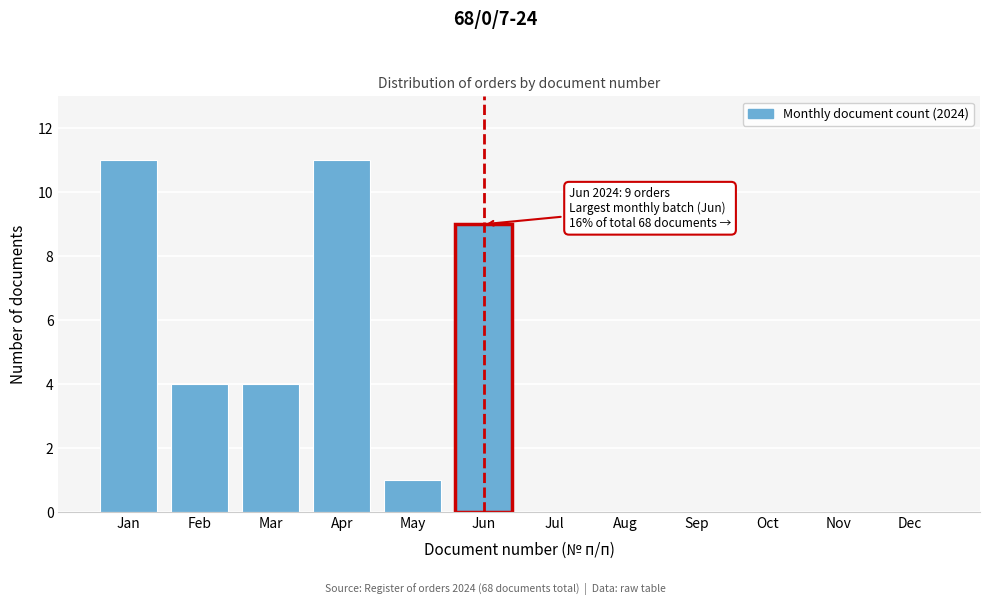

Reading right to left, transcribe all the data shown in this chart.

Dec=0	Nov=0	Oct=0	Sep=0	Aug=0	Jul=0	Jun=9	May=1	Apr=11	Mar=4	Feb=4	Jan=11